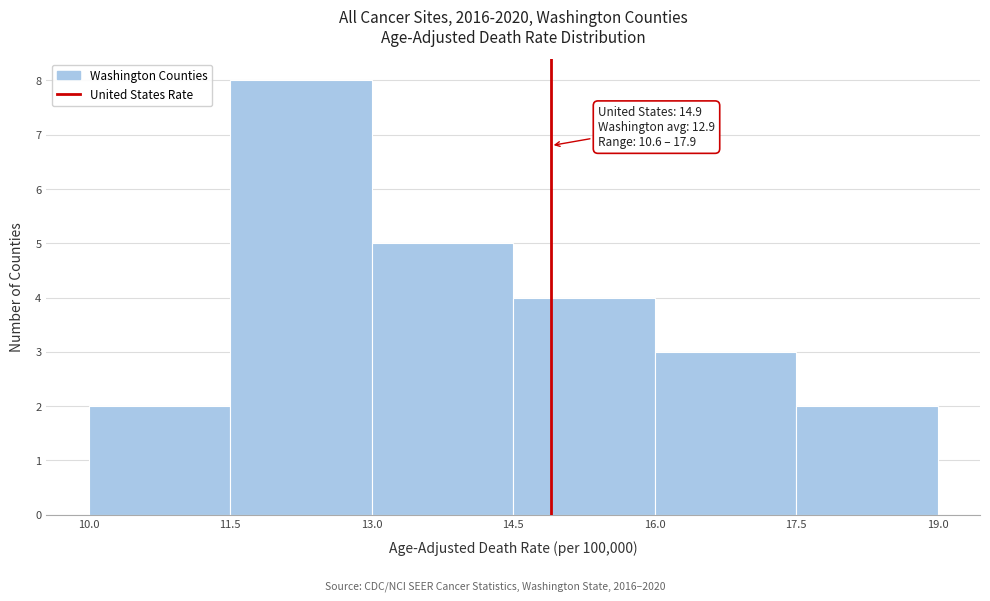

Over which range of the x-axis is the bar tallest?

11.5 to 13.0